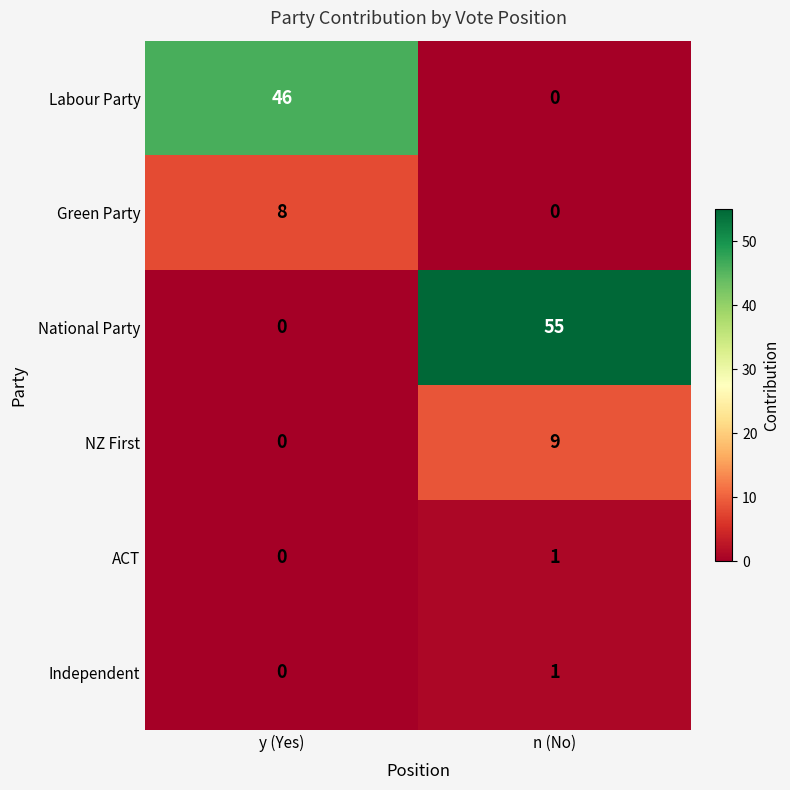

Reading left to right, list all the values displayed in this chart.

Labour Party: 46	0
Green Party: 8	0
National Party: 0	55
NZ First: 0	9
ACT: 0	1
Independent: 0	1